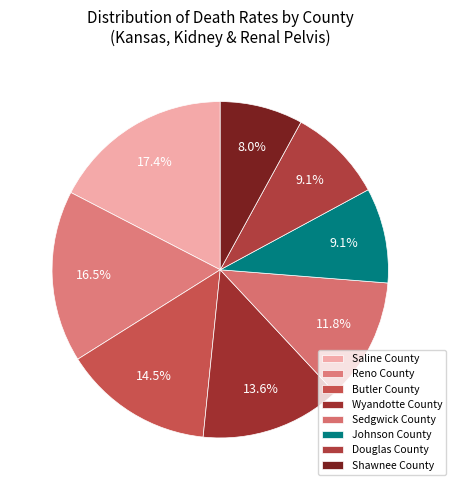

Do Wyandotte County and Douglas County together represent more than half of the pie?

No